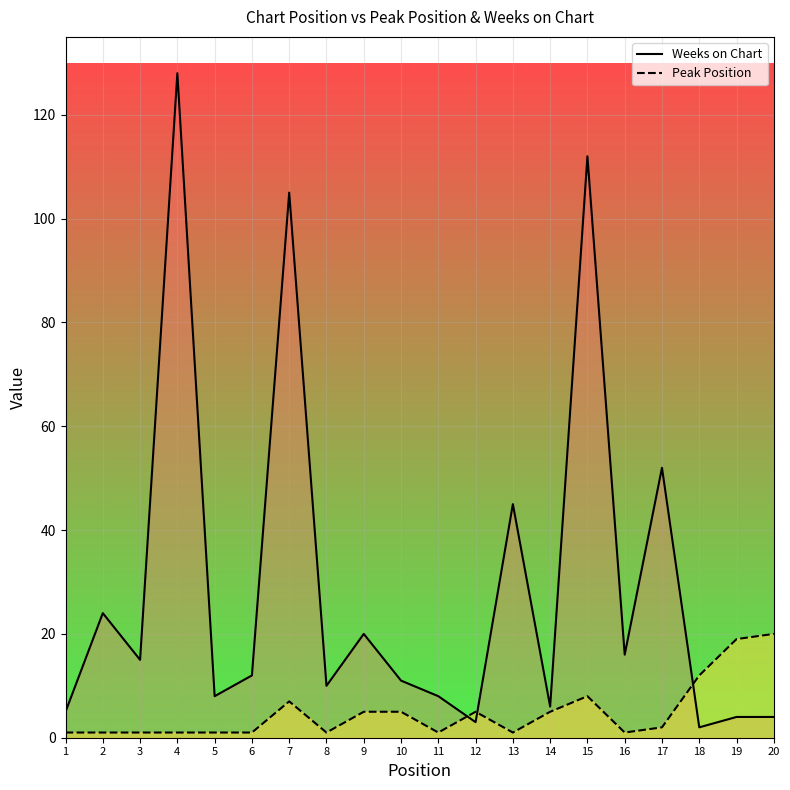

What is the difference between the maximum and minimum values in the Weeks on Chart series?

126